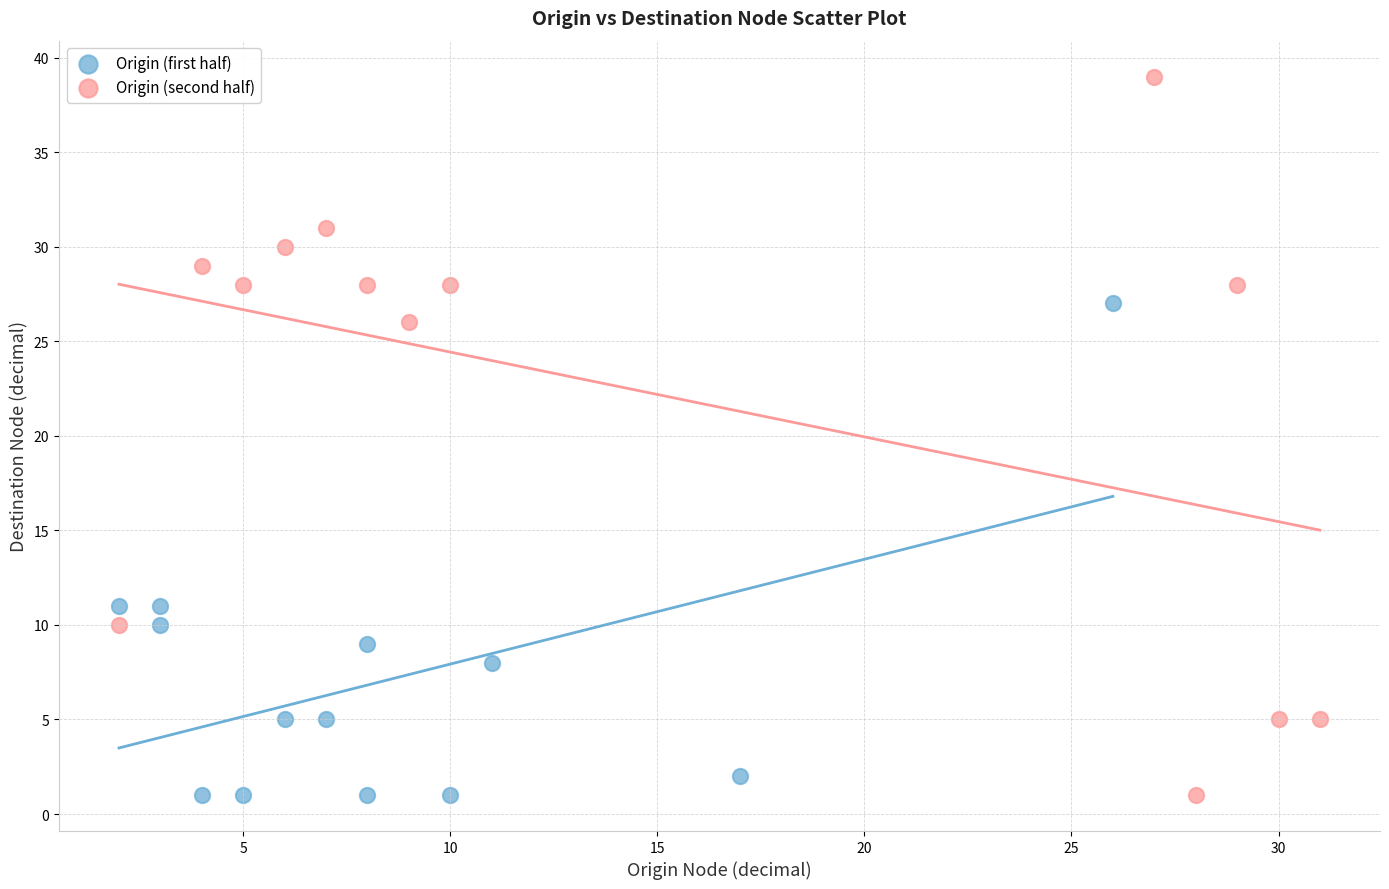

Which series reaches the maximum Y coordinate?

Origin (second half)